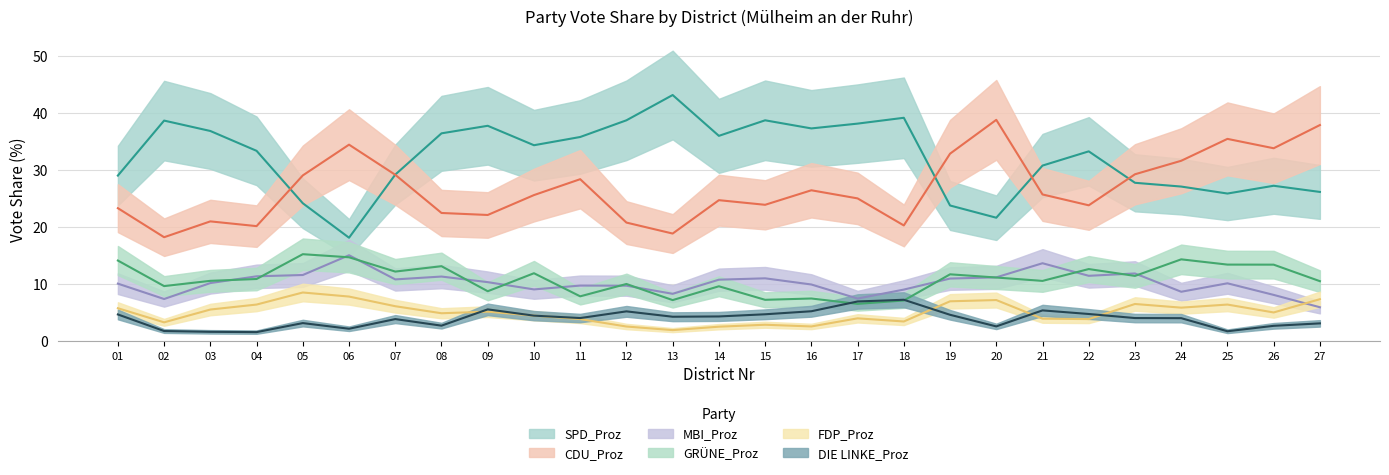

Which series ends up on top after the final intersection of DIE LINKE_Proz and FDP_Proz?

FDP_Proz